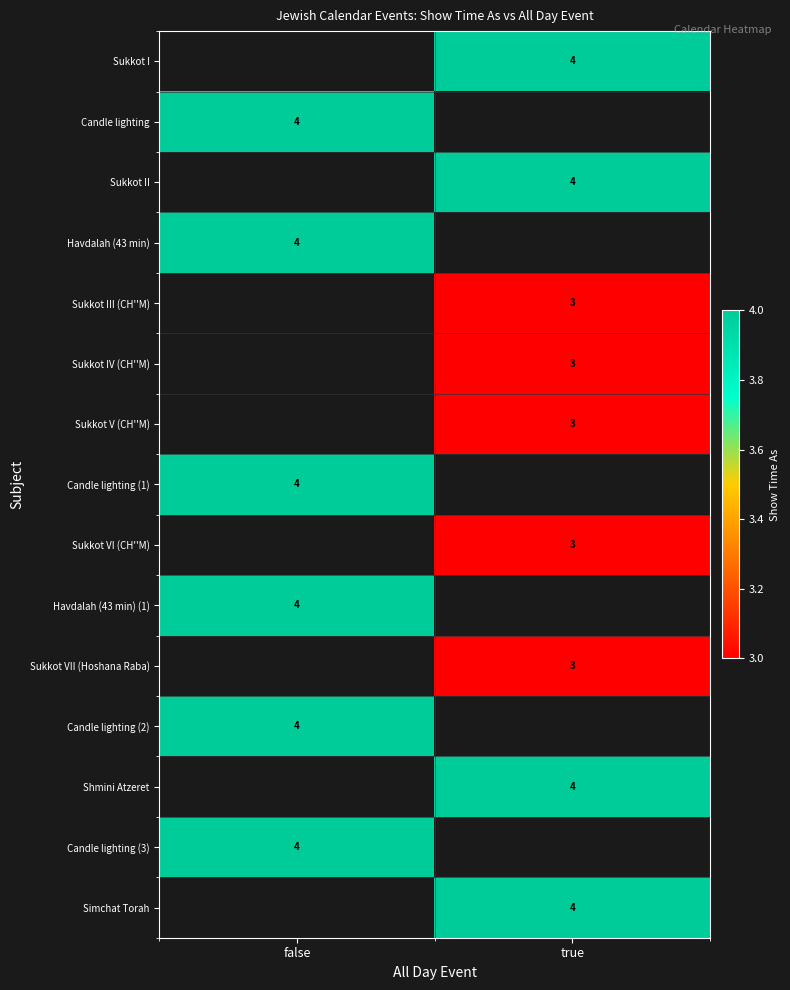

True or false: Candle lighting (1) has a value of 7 at false.

False